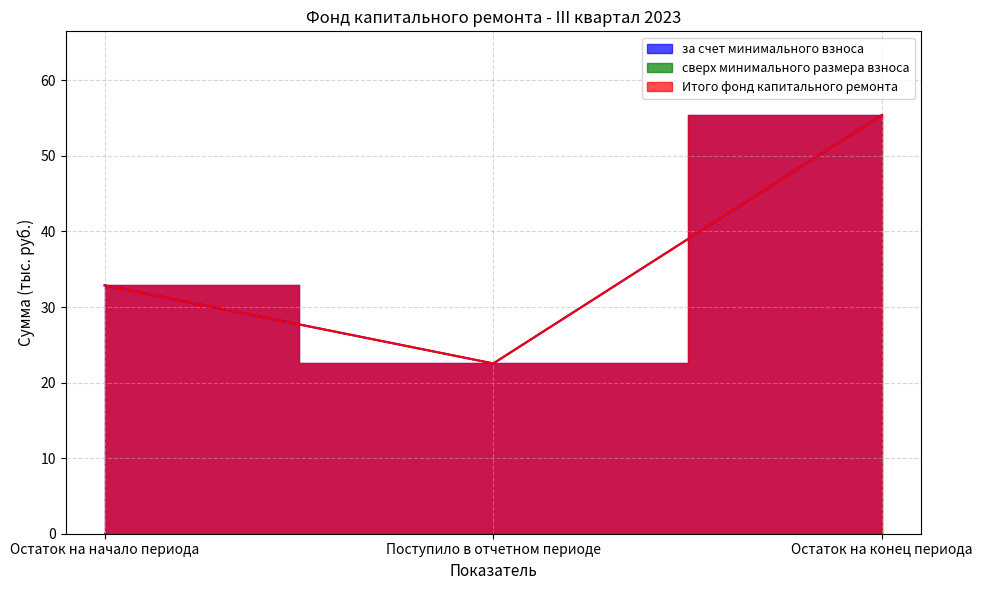

The value of Итого фонд капитального ремонта at Поступило в отчетном периоде is 32.4. True or false?

False